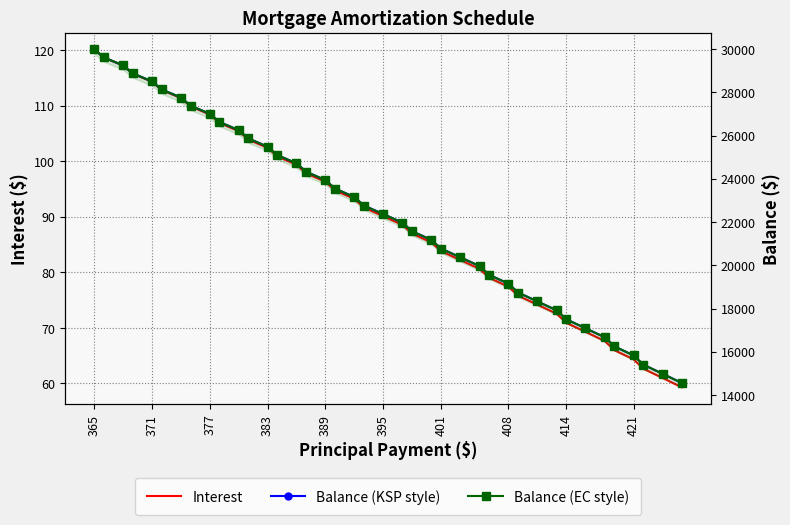

Which series has the largest total across all categories?

Balance (KSP style)